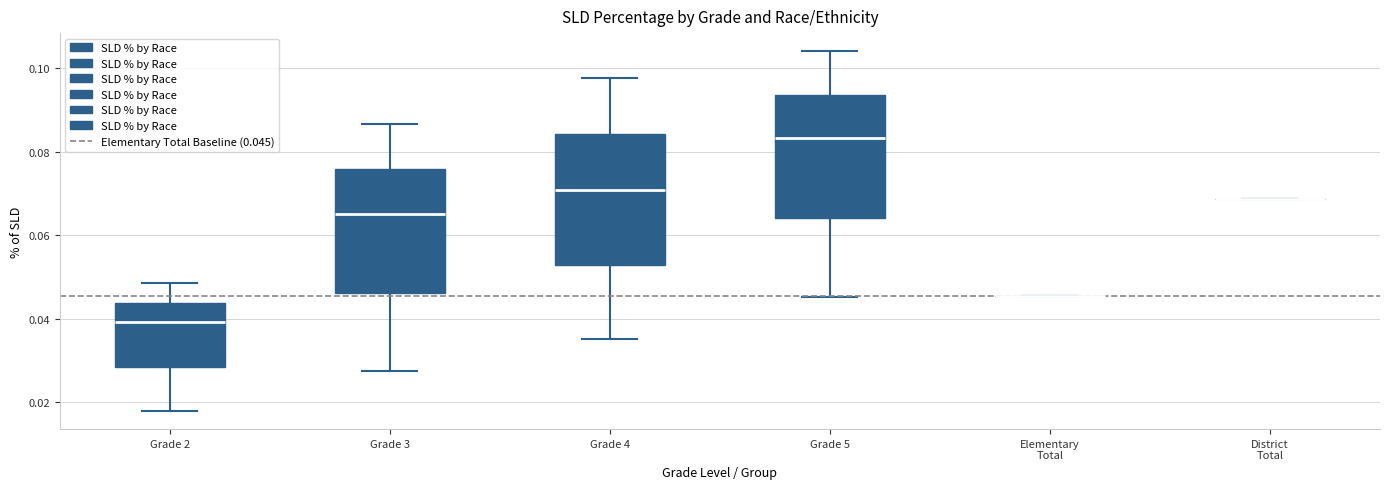

Reading left to right, transcribe this box plot: for each box, give where its median line is, the range the box spans, and where its two whiskers end, as read against the y-axis. The values are not printed on the chart, so give them approximately, as read against the axis.

Grade 2: median 0.040, box 0.028 to 0.044, whiskers 0.018 to 0.048
Grade 3: median 0.066, box 0.046 to 0.076, whiskers 0.028 to 0.086
Grade 4: median 0.070, box 0.052 to 0.084, whiskers 0.036 to 0.098
Grade 5: median 0.084, box 0.064 to 0.094, whiskers 0.046 to 0.104
Elementary Total: box collapsed to a line at 0.046, whiskers 0.046 to 0.046
District Total: box collapsed to a line at 0.068, whiskers 0.068 to 0.068